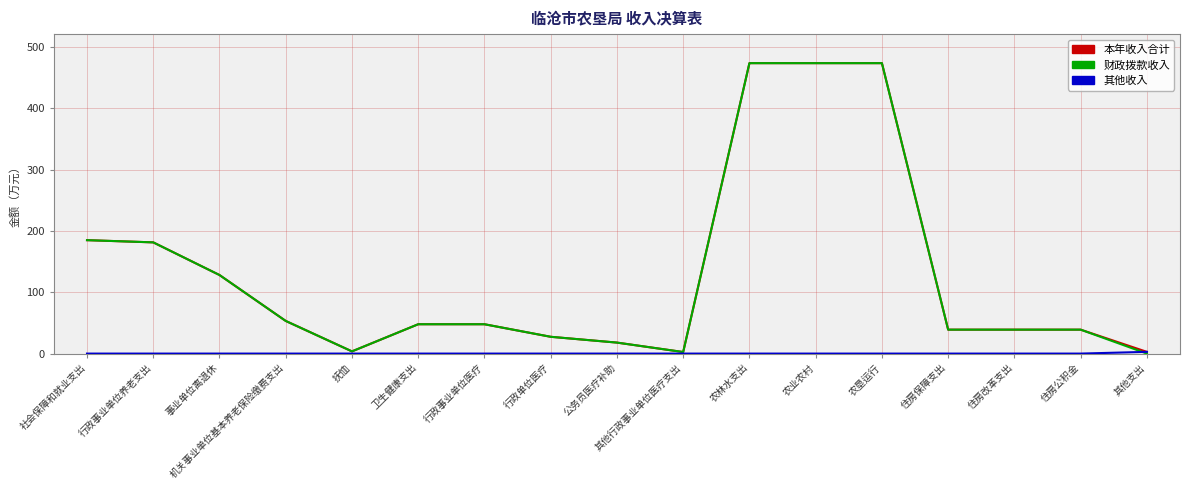

What is the approximate value of 本年收入合计 at 农垦运行?

473.4